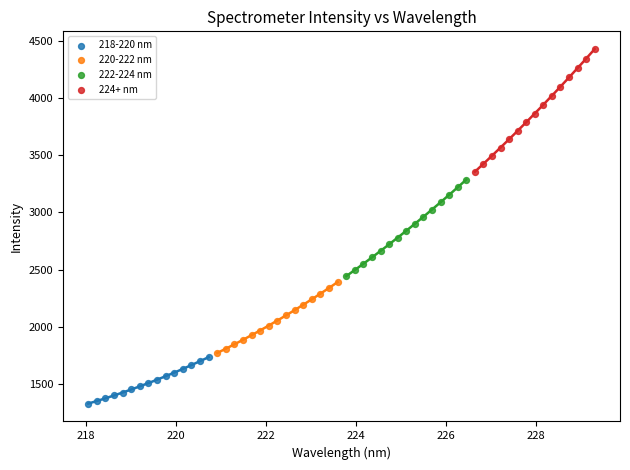

Which series contains the lowest Y value?

218-220 nm